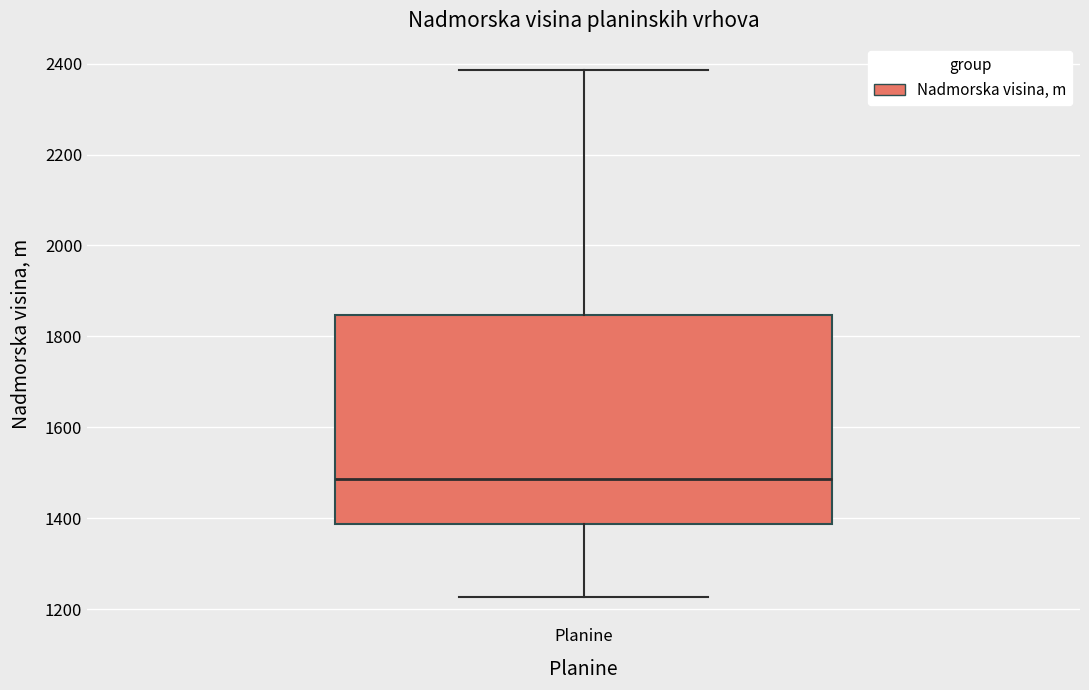

Transcribe this box plot: give where the median line is, the range the box spans, and where the two whiskers end, as read against the y-axis. The values are not printed on the chart, so give them approximately, as read against the axis.

median 1480, box 1380 to 1840, whiskers 1220 to 2380